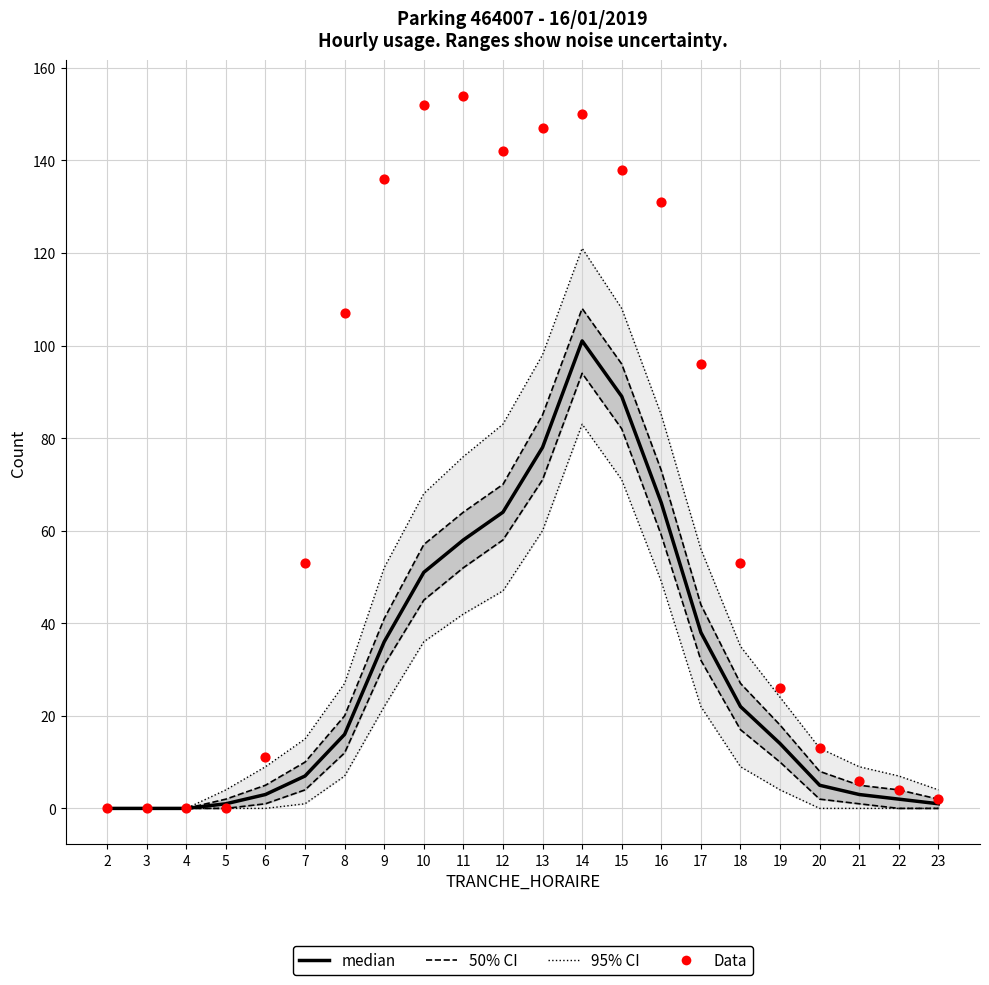

At which category is the sum across all series the highest?

14